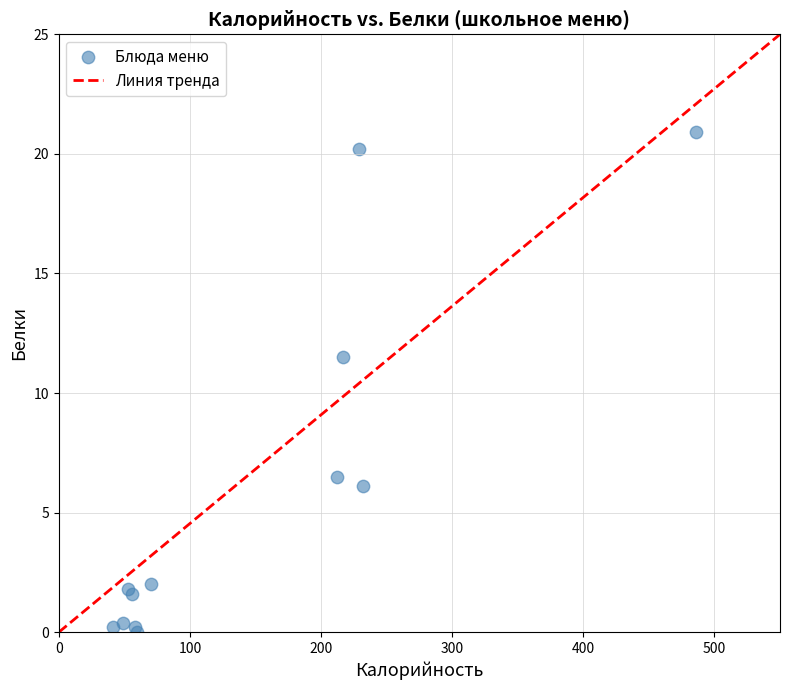

What Y value in the scatter plot is closest to 10?

11.5